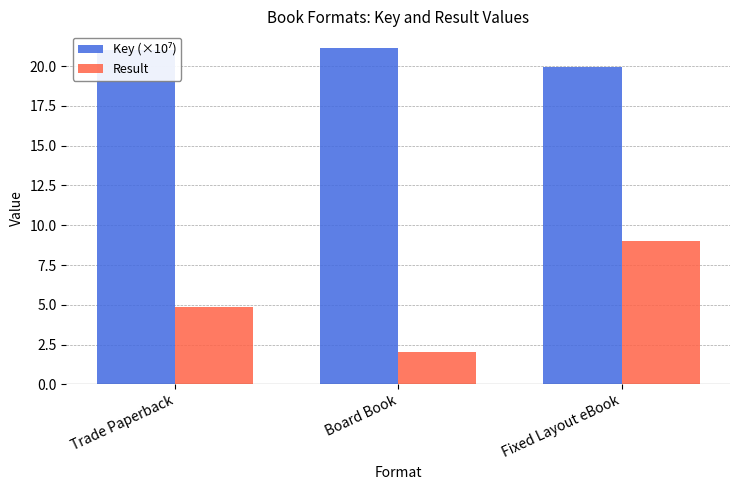

Are the bars grouped side by side (vs. stacked)?

Yes